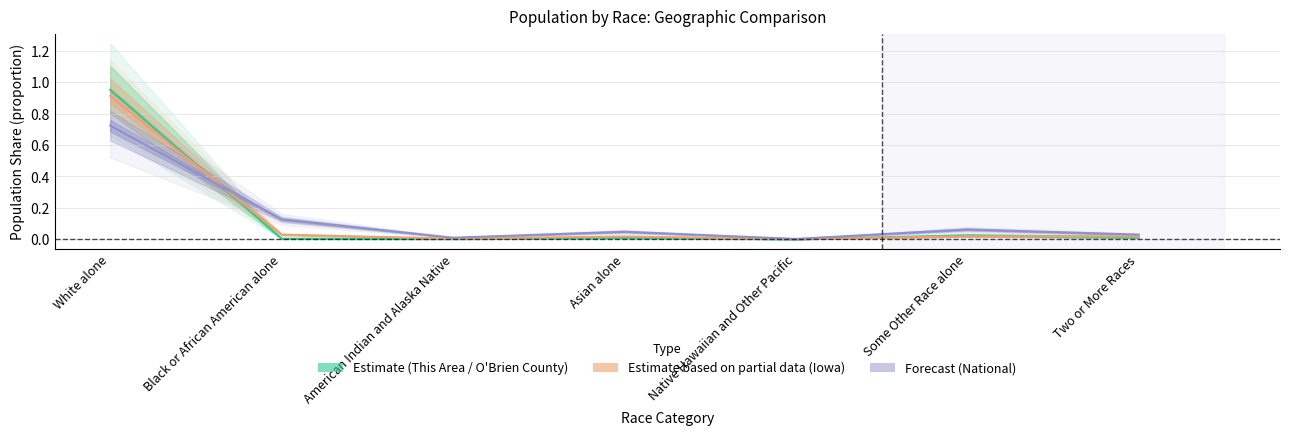

Reading right to left, transcribe all the data shown in this chart.

Estimate: Two or More Races=0.0	Some Other Race alone=0.0	Native Hawaiian and Other Pacific=0.0	Asian alone=0.0	American Indian and Alaska Native=0.0	Black or African American alone=0.0	White alone=1.0
Estimate based on partial data: Two or More Races=0.0	Some Other Race alone=0.0	Native Hawaiian and Other Pacific=0.0	Asian alone=0.0	American Indian and Alaska Native=0.0	Black or African American alone=0.0	White alone=0.9
Forecast: Two or More Races=0.0	Some Other Race alone=0.1	Native Hawaiian and Other Pacific=0.0	Asian alone=0.0	American Indian and Alaska Native=0.0	Black or African American alone=0.1	White alone=0.7